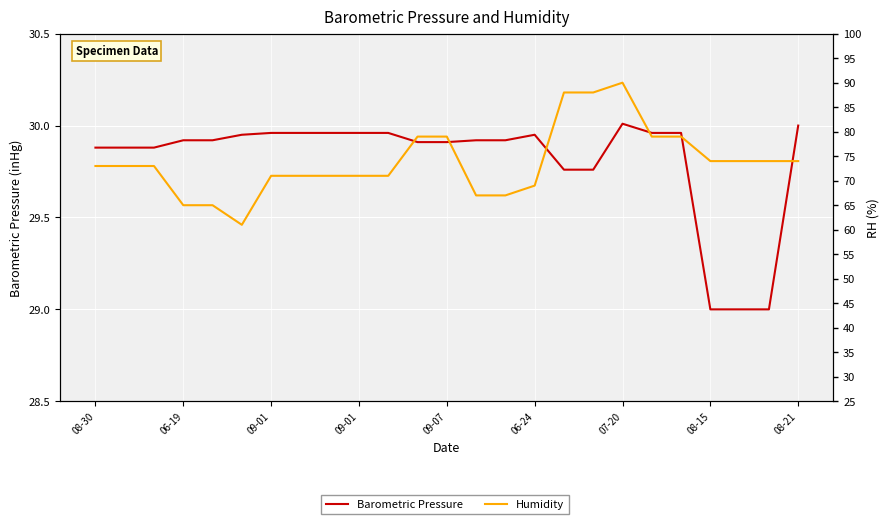

What is the sum of all Barometric Pressure values?

745.3